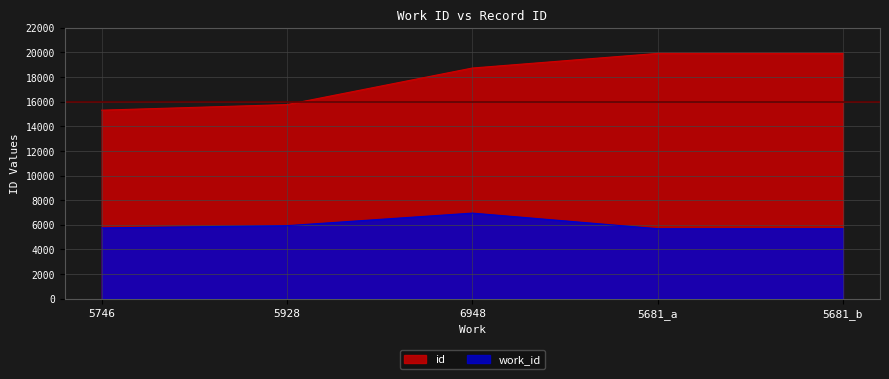

What are all the series names shown in the legend?

id, work_id